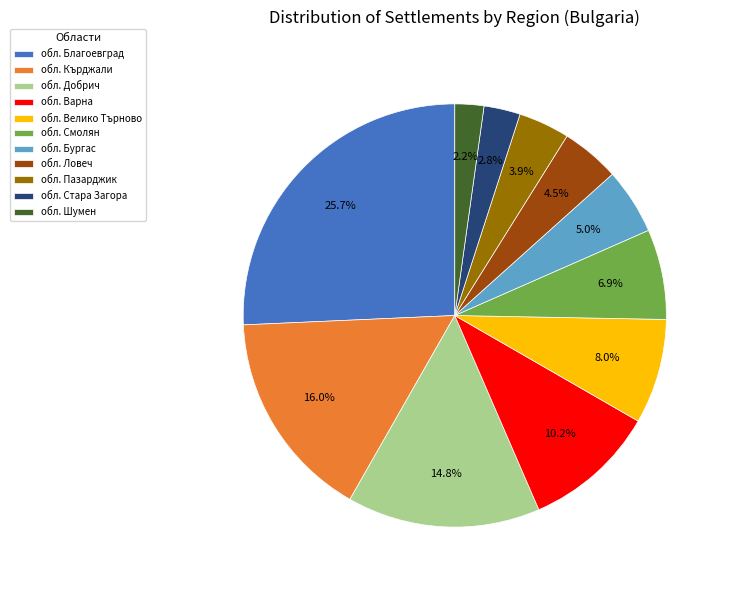

Combined, do обл. Смолян and обл. Велико Търново account for over 50%?

No